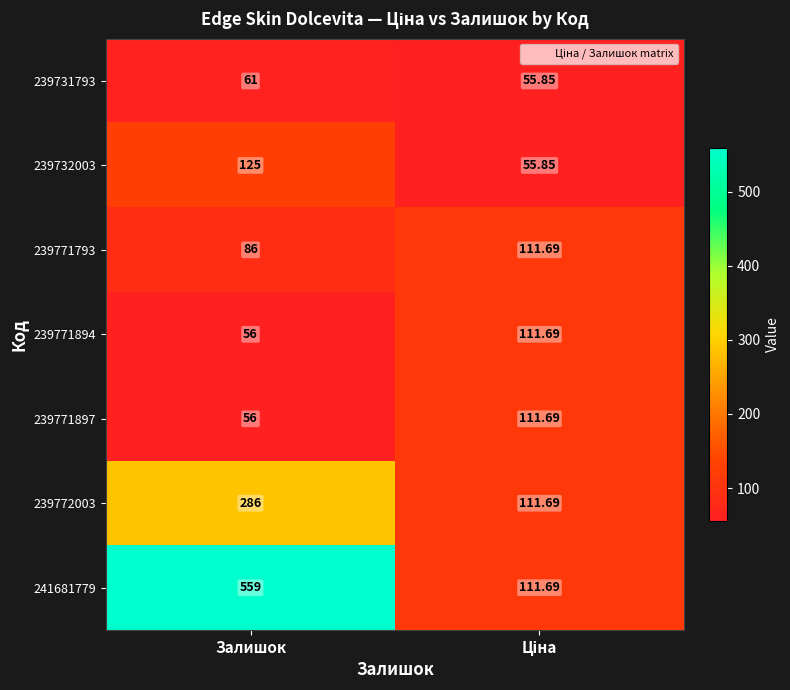

At which label is 239771894 closest to 83?

Залишок